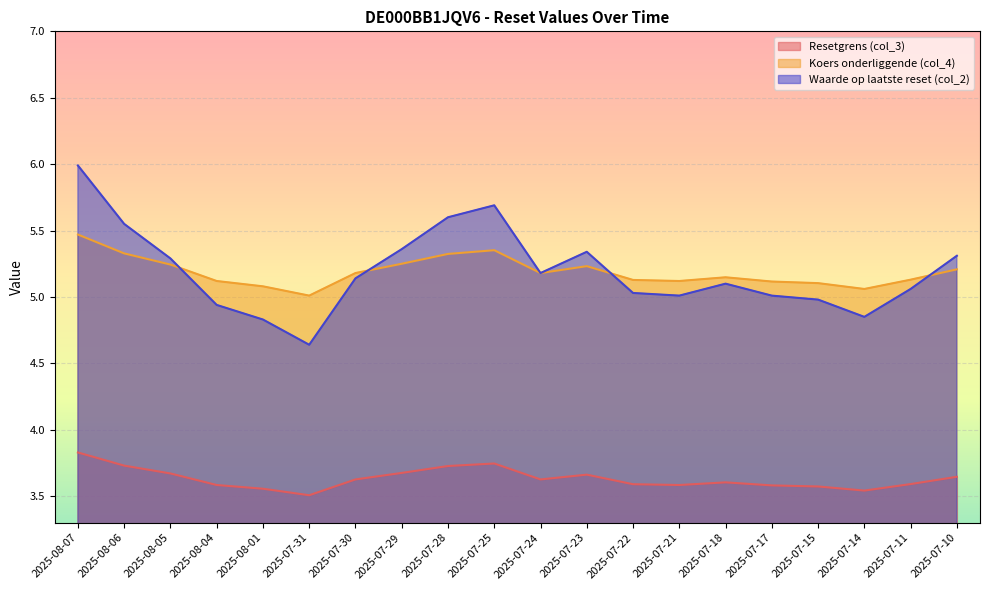

True or false: Koers onderliggende (col_4) has a value of 2.4 at 2025-07-14.

False